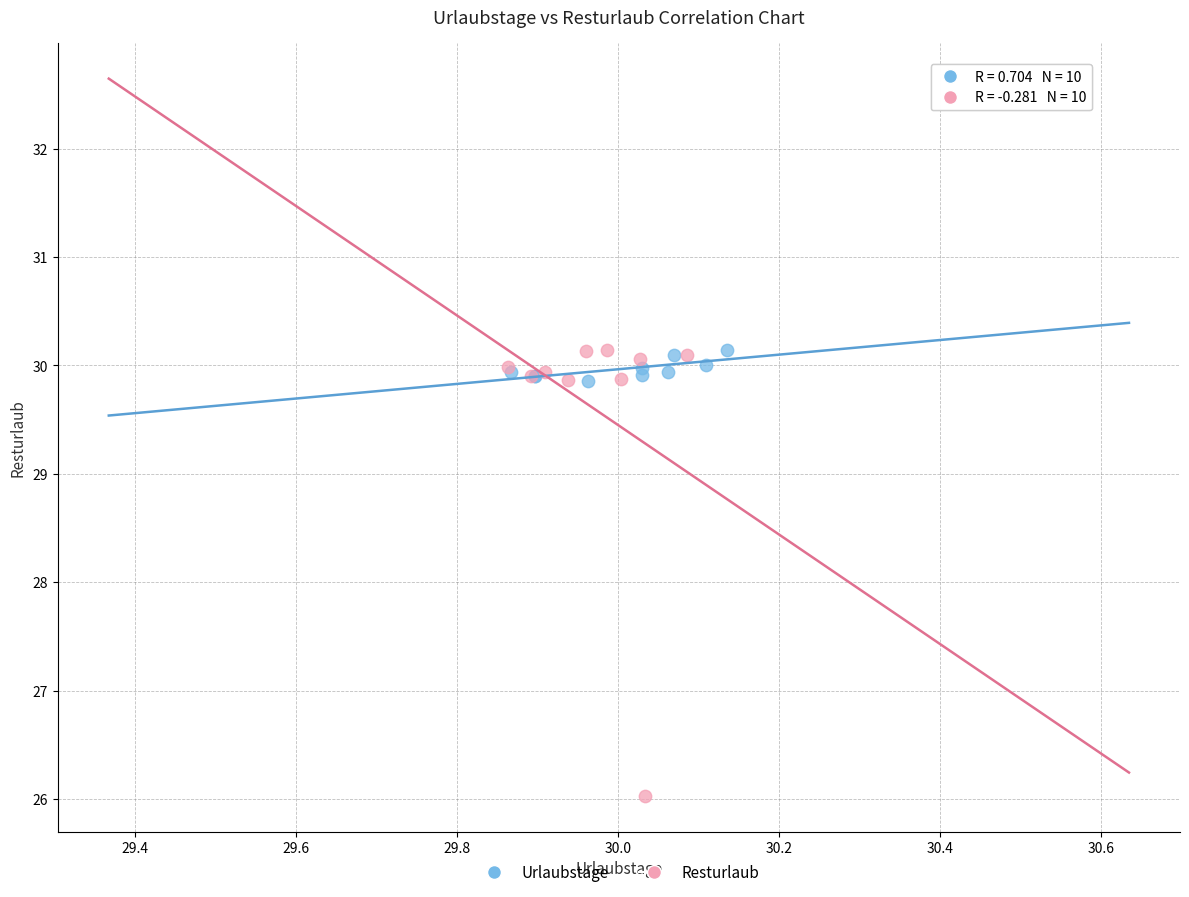

Which series has the largest Y range (max minus min)?

Resturlaub